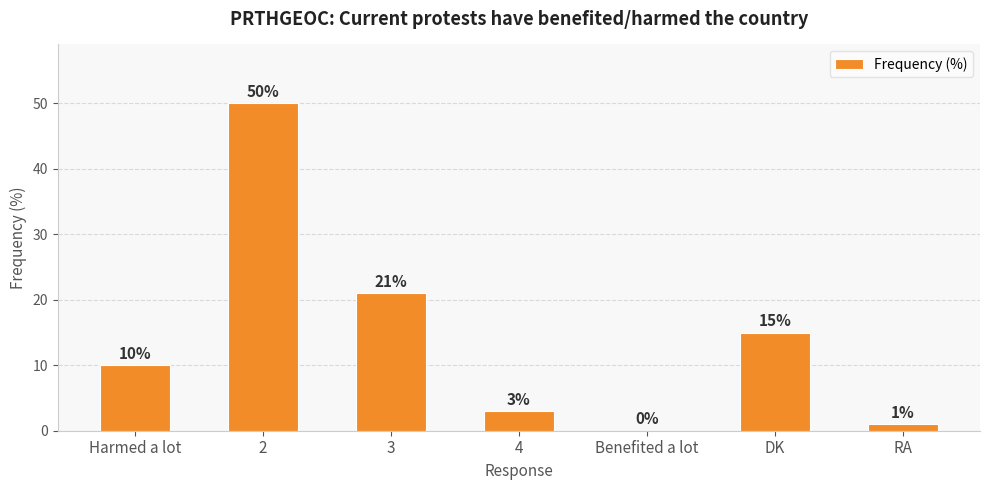

Which has a higher value, Harmed a lot or 2?

2